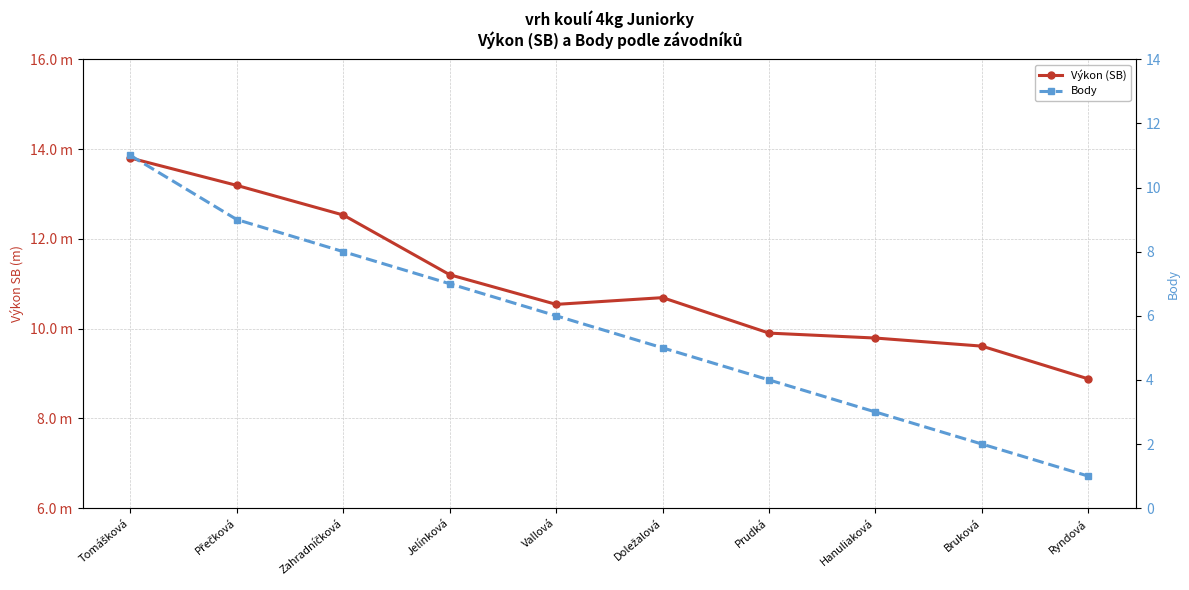

True or false: Výkon (SB) and Body intersect in this chart.

False